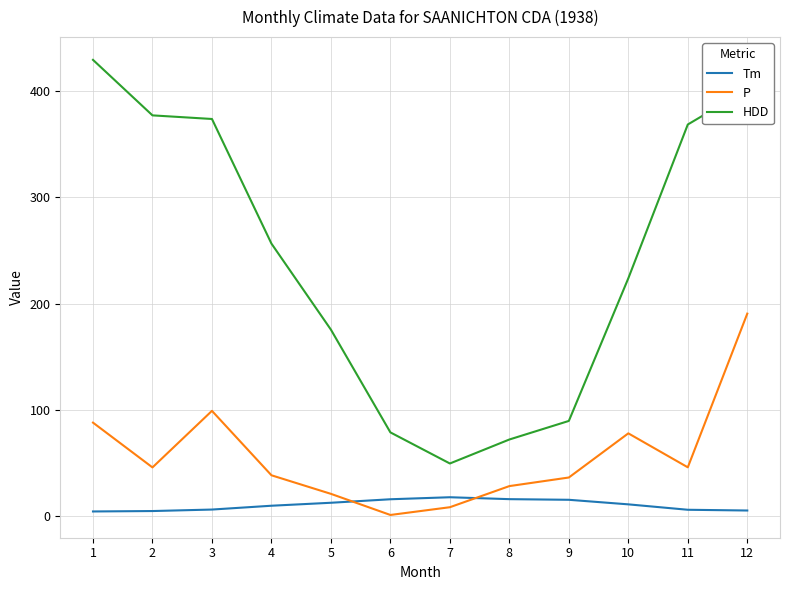

List the series in order of their overall mean, lowest first.

Tm, P, HDD